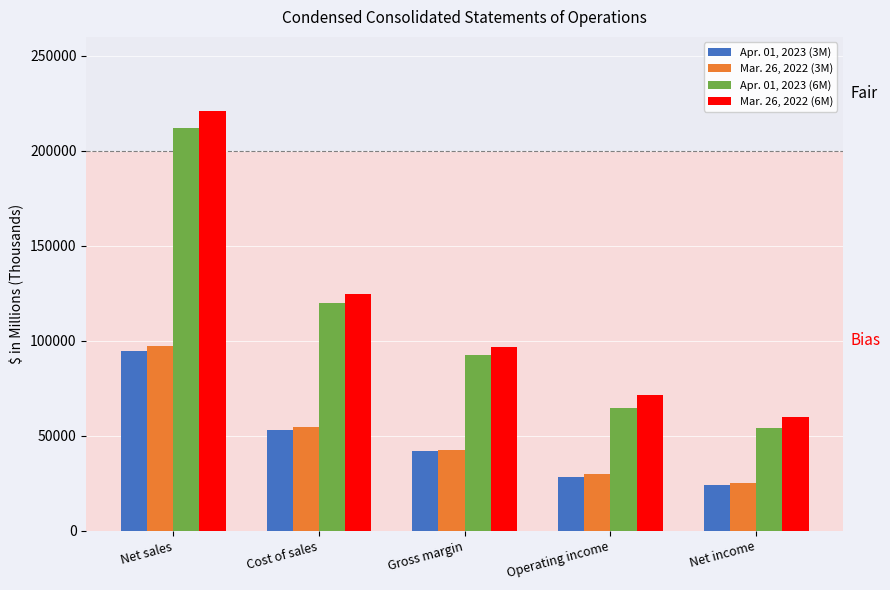

What is the spread (max minus min) of values at Cost of sales?

71561